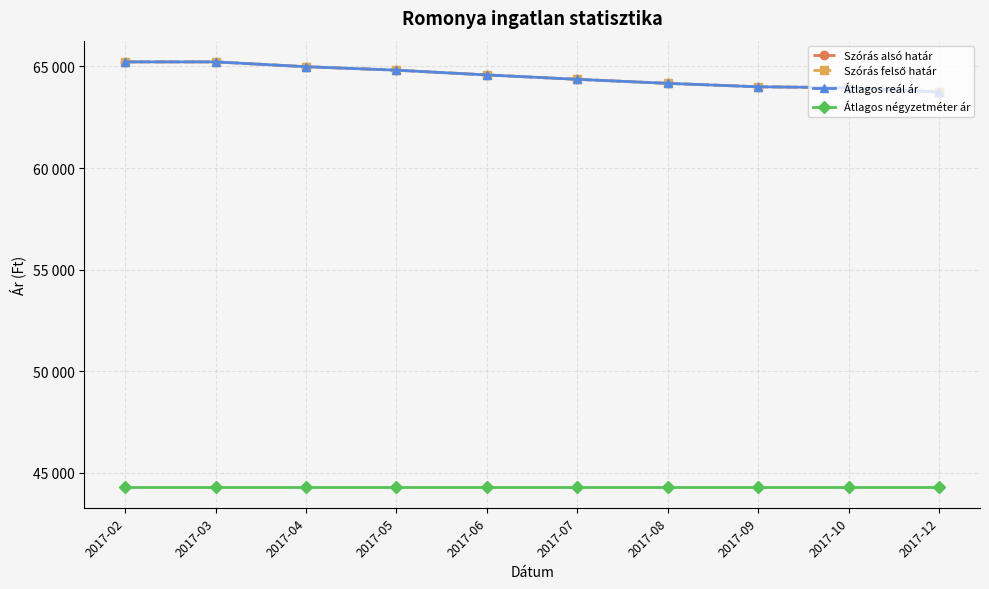

Is this an area chart (filled region under the line)?

No